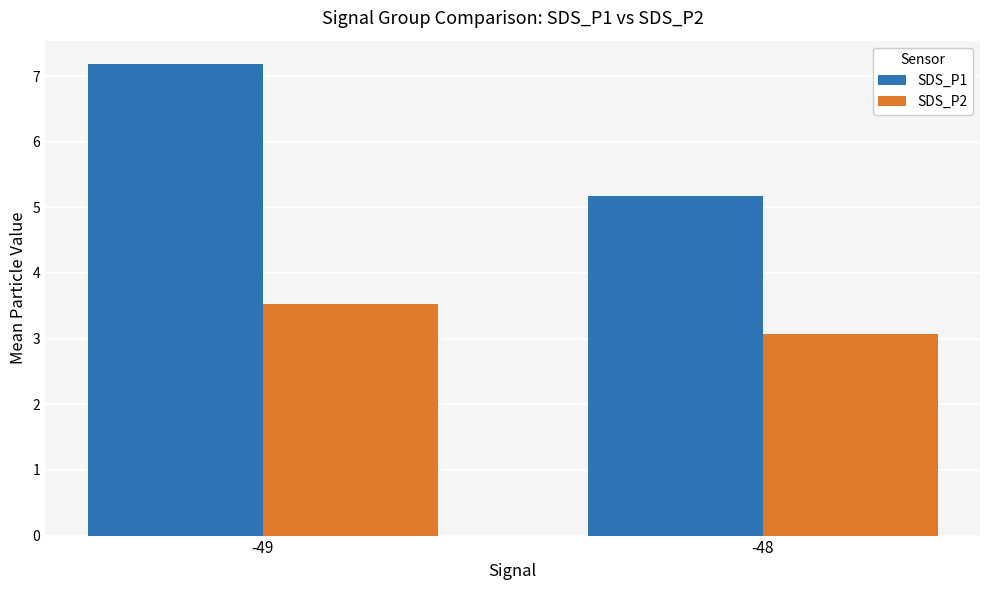

What is the value of the SDS_P1 bar at the 1st from the left?

7.2